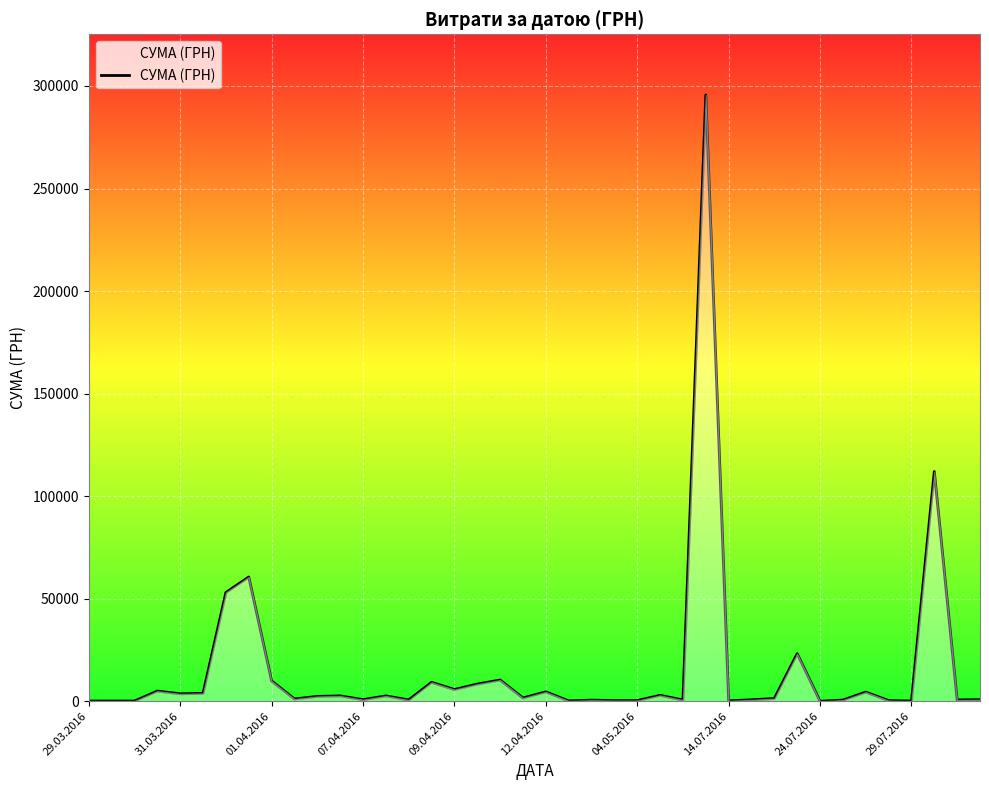

What is the difference between the maximum and minimum values?

295627.4